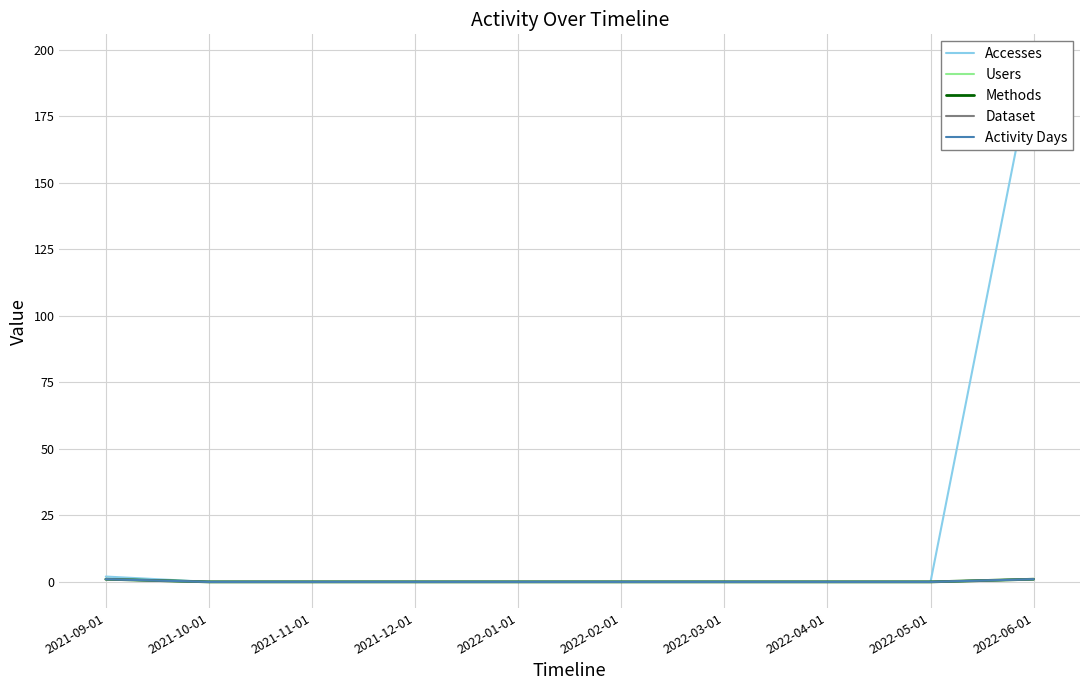

What is the sum of all Activity Days values?

2